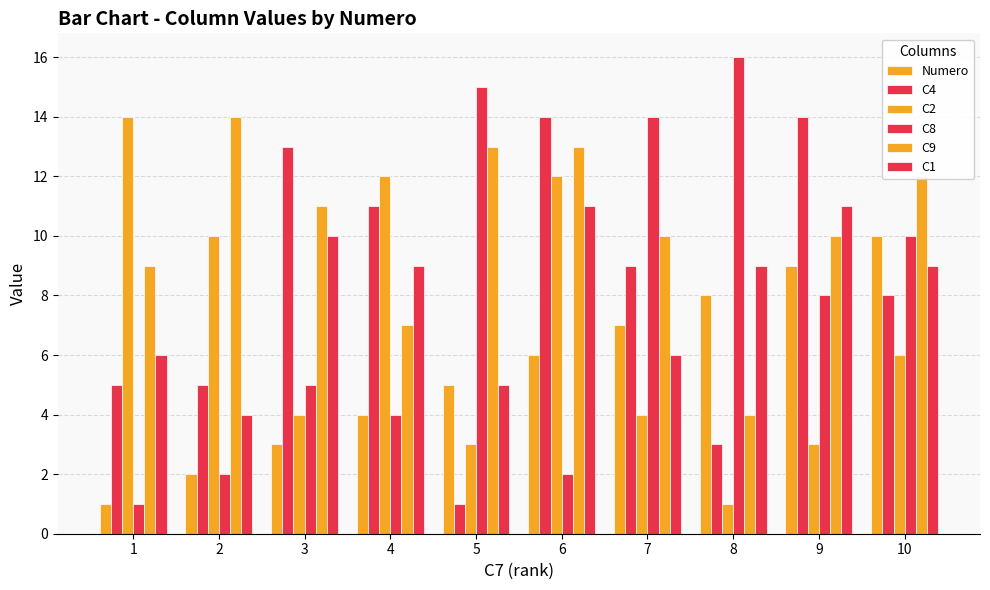

The C8 series shows 15 at 5. True or false?

True